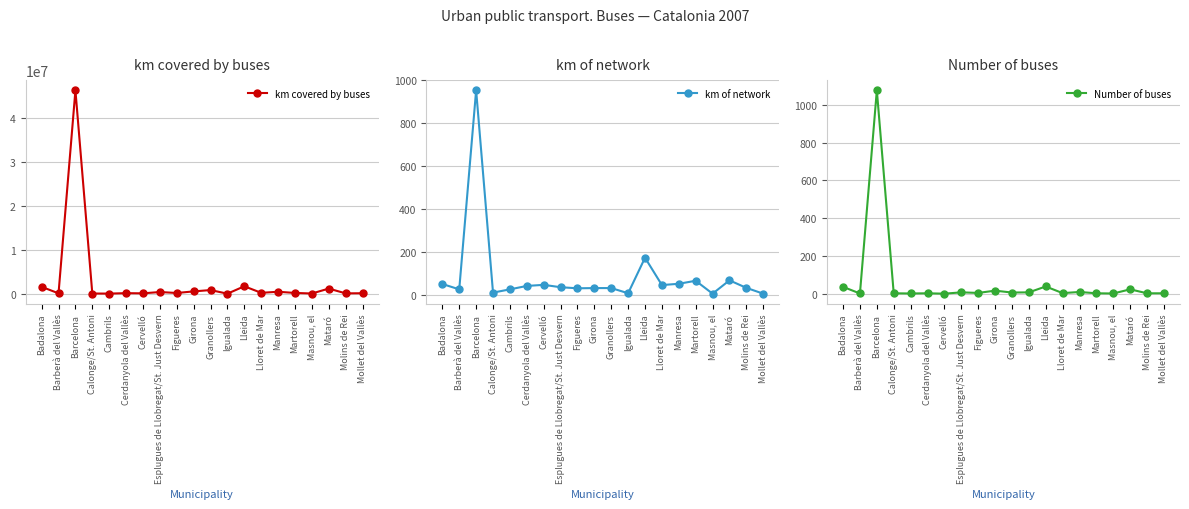

True or false: Number of buses and km covered by buses cross at least once.

False